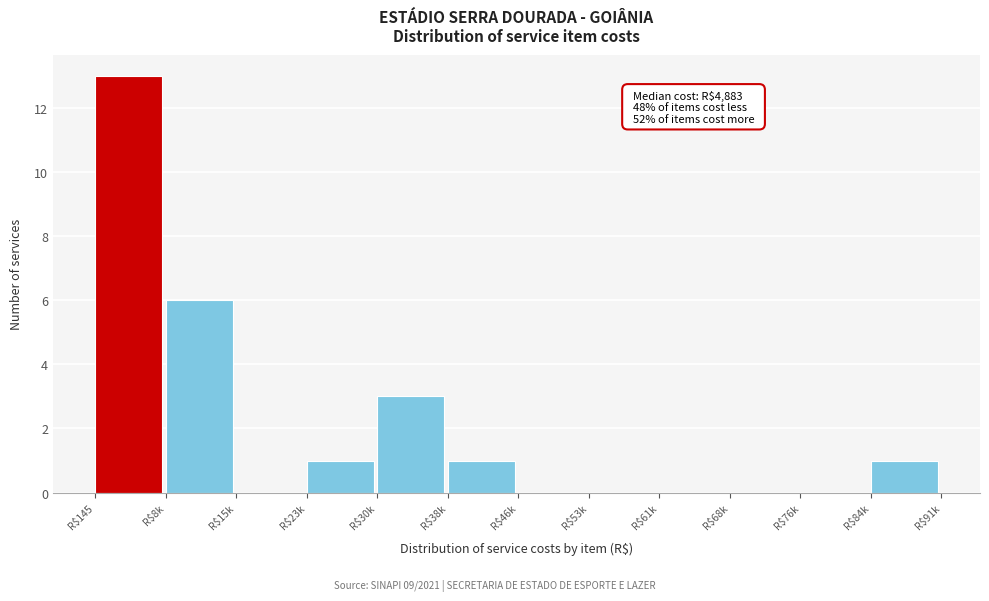

Is it true that the value at R$76k is 0?

True